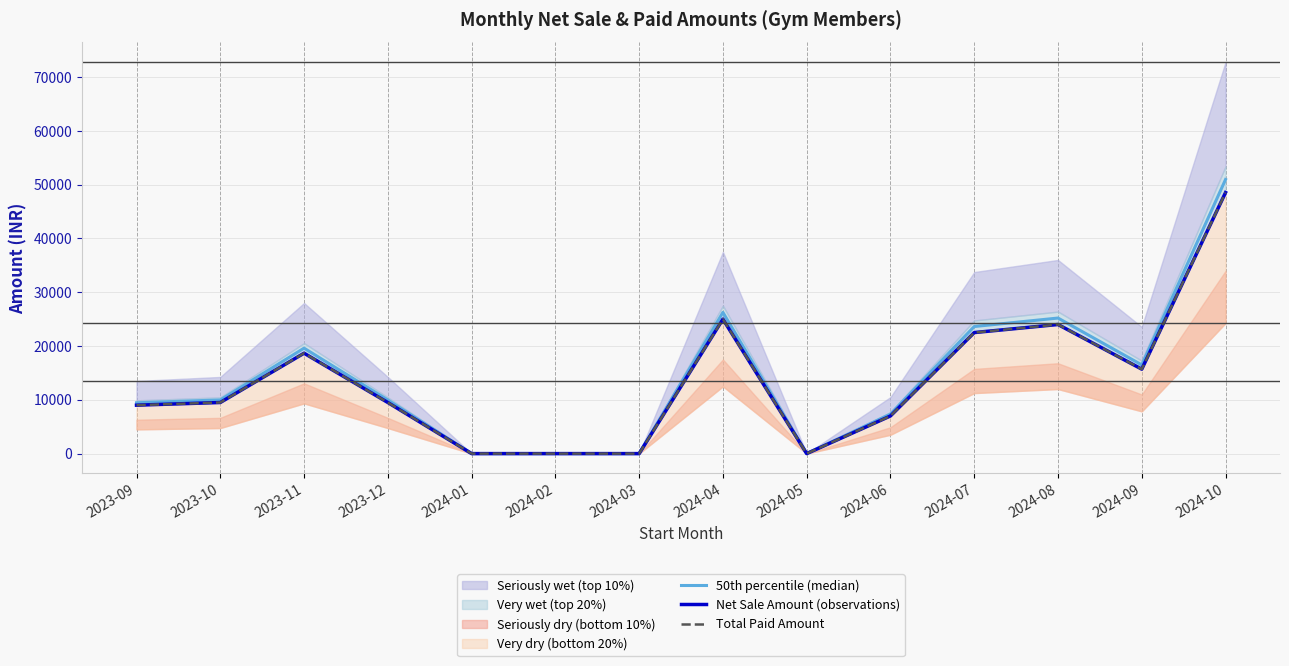

True or false: Net Sale Amount (observations) and 50th percentile (median) cross at least once.

False